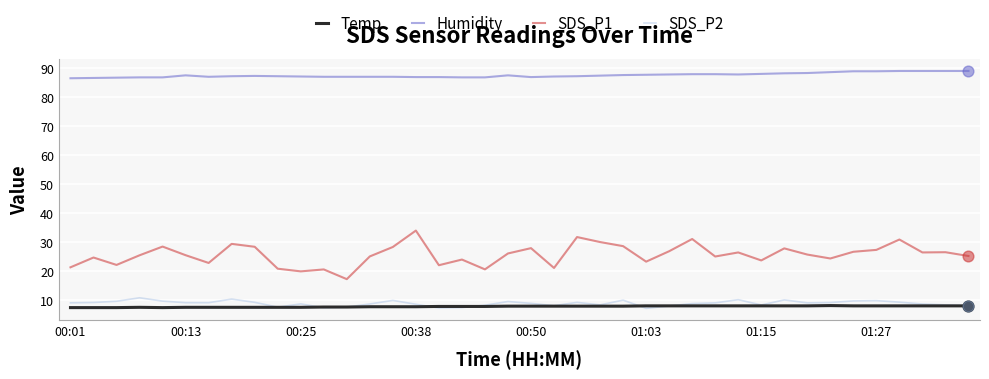

Which series has the widest spread of values?

SDS_P1